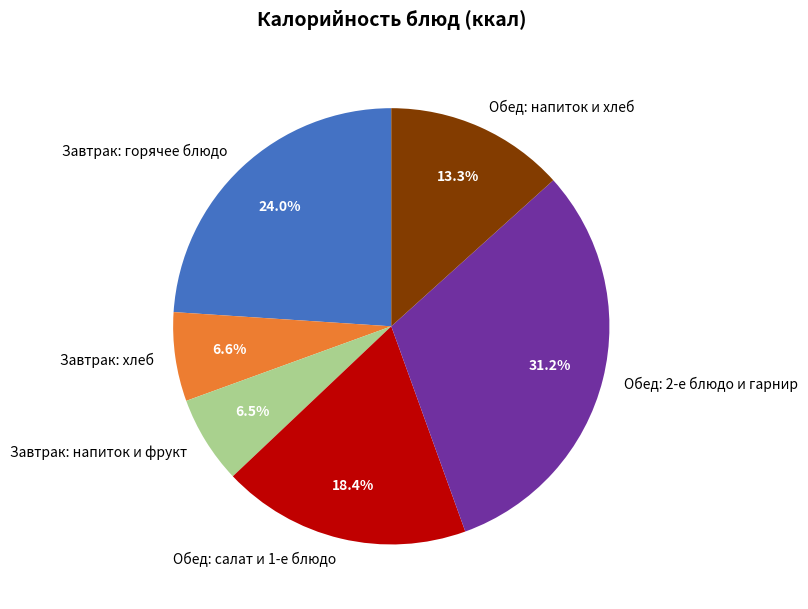

Which slice is the largest?

Обед: 2-е блюдо и гарнир